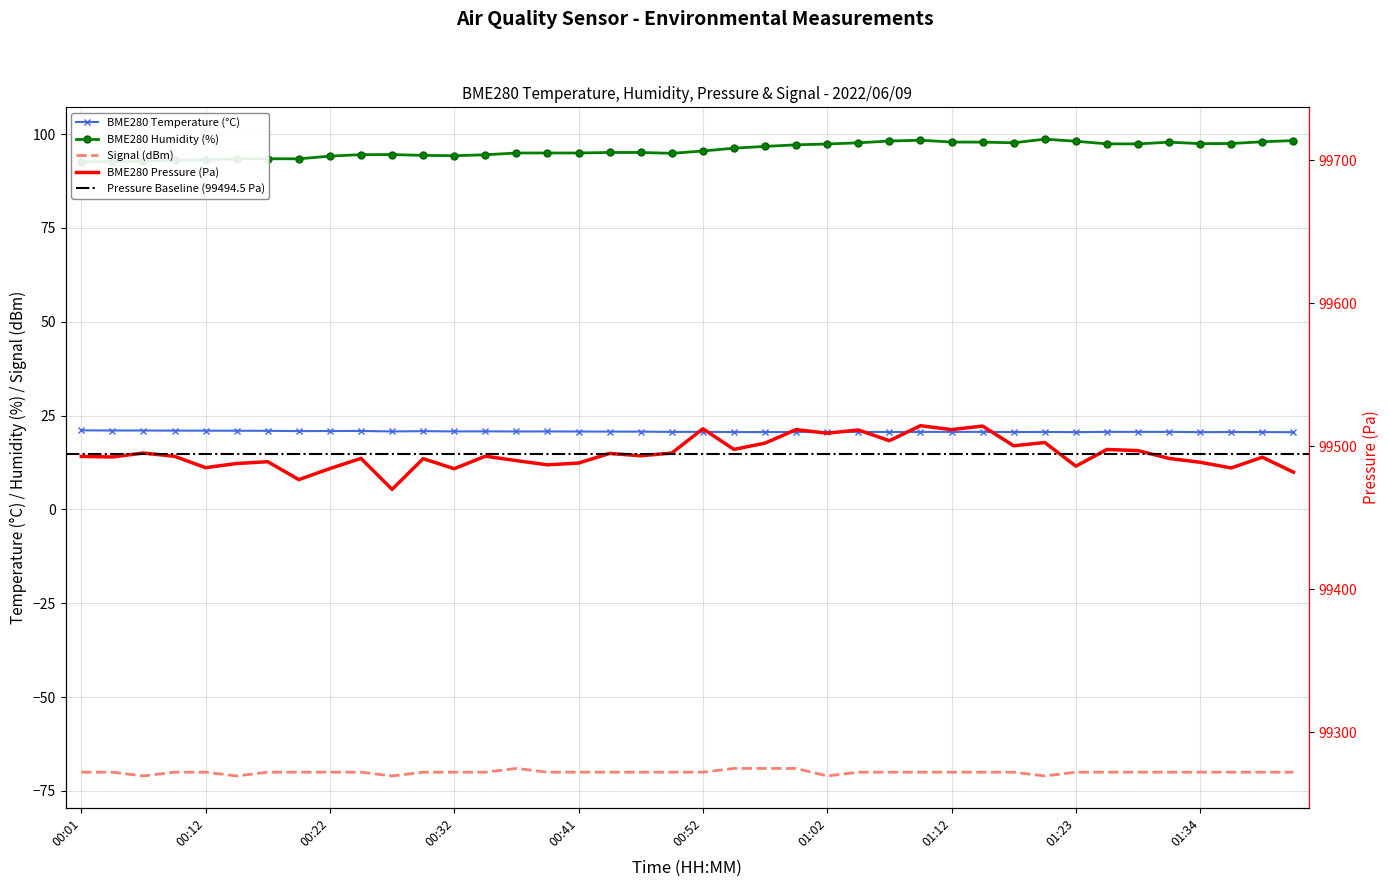

True or false: BME280_pressure and BME280_humidity intersect in this chart.

False